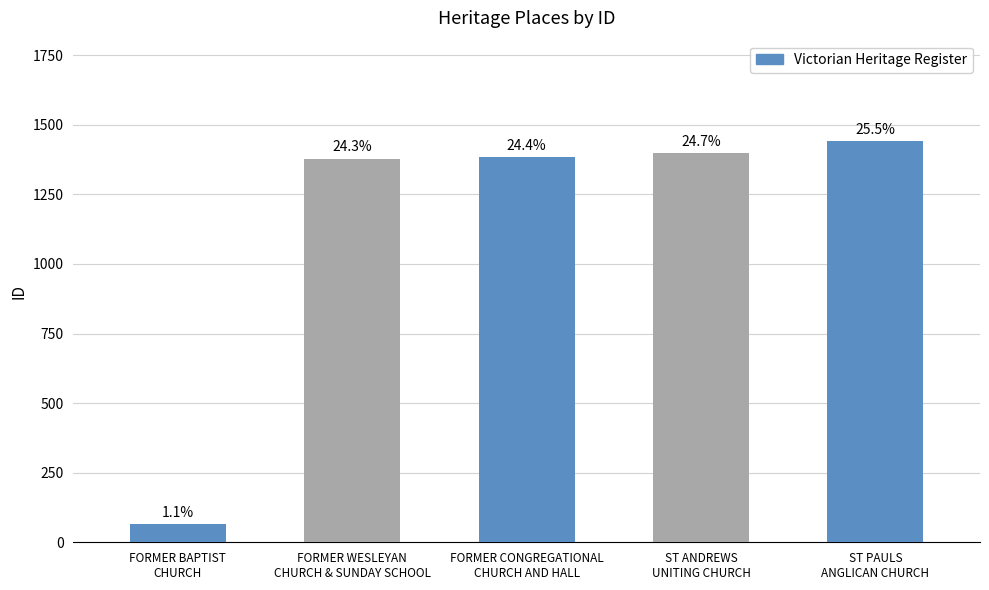

Rank the categories by value from highest to lowest.

ST PAULS ANGLICAN CHURCH, ST ANDREWS UNITING CHURCH, FORMER CONGREGATIONAL CHURCH AND HALL, FORMER WESLEYAN CHURCH AND SUNDAY SCHOOL, FORMER BAPTIST CHURCH